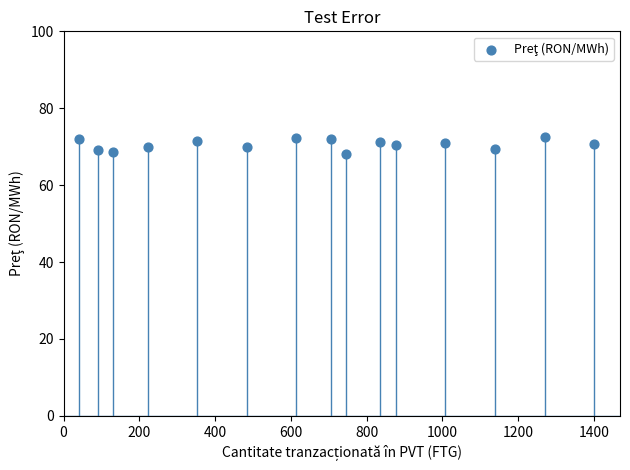

What is the range of Y values (max minus min)?

4.5